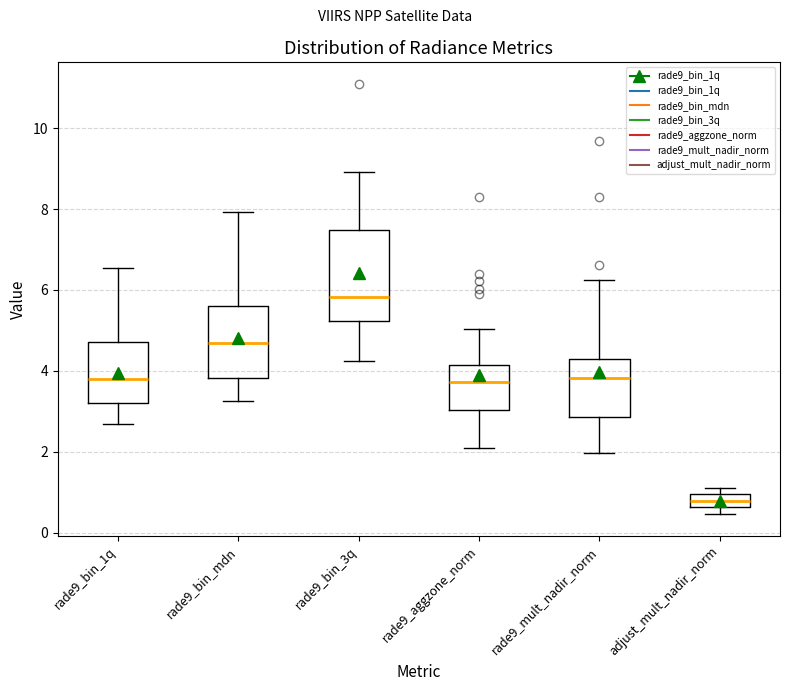

Reading left to right, transcribe this box plot: for each box, give where its median line is, the range the box spans, and where its two whiskers end, as read against the y-axis. The values are not printed on the chart, so give them approximately, as read against the axis.

rade9_bin_1q: median 3.8, box 3.2 to 4.8, whiskers 2.6 to 6.6
rade9_bin_mdn: median 4.6, box 3.8 to 5.6, whiskers 3.2 to 8.0
rade9_bin_3q: median 5.8, box 5.2 to 7.4, whiskers 4.2 to 9.0
rade9_aggzone_norm: median 3.8, box 3.0 to 4.2, whiskers 2.0 to 5.0
rade9_mult_nadir_norm: median 3.8, box 2.8 to 4.2, whiskers 2.0 to 6.2
adjust_mult_nadir_norm: median 0.8, box 0.6 to 1.0, whiskers 0.4 to 1.2